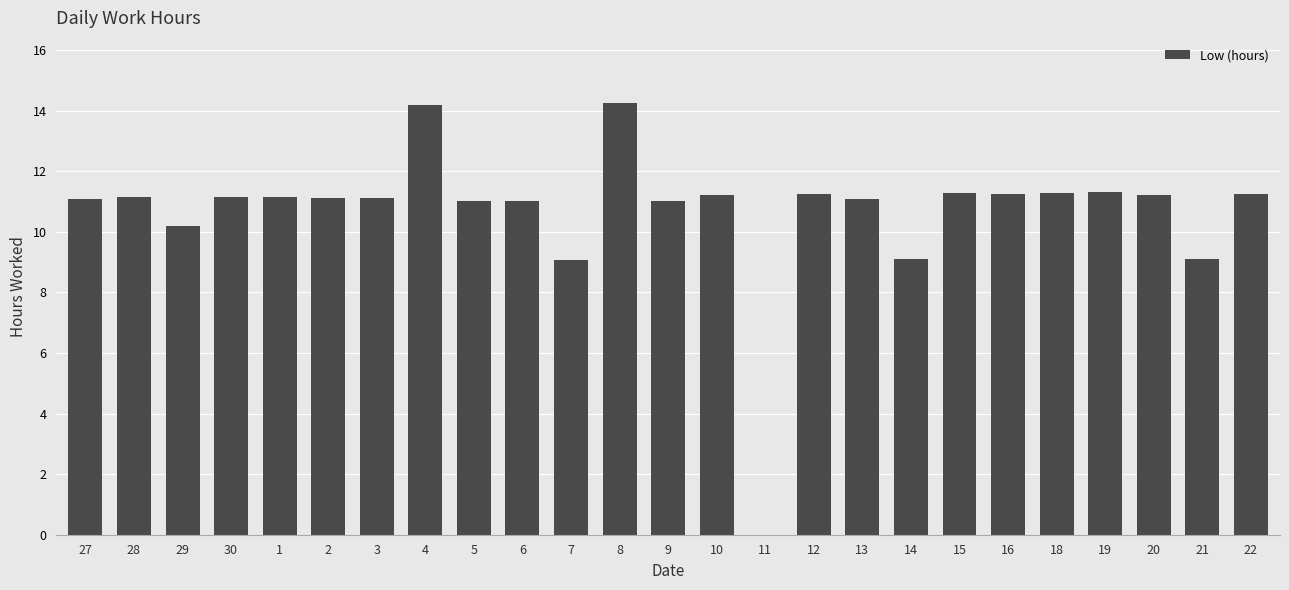

What is the difference between the values at 18 and 7?

2.2